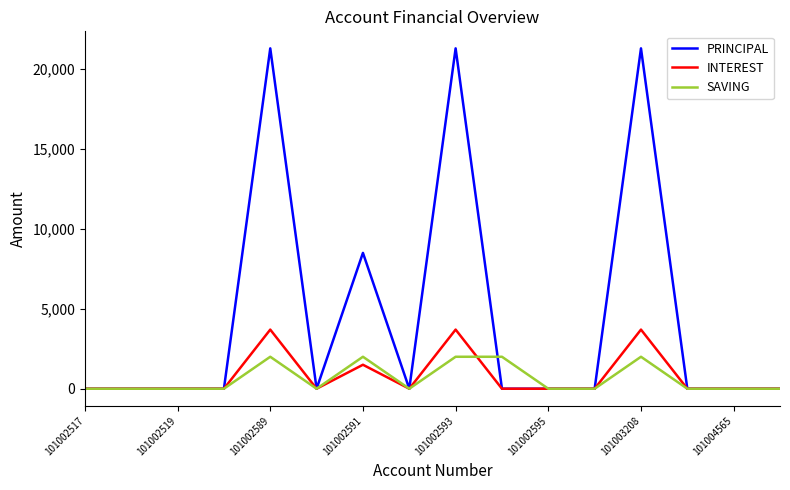

Which series has the largest total across all categories?

PRINCIPAL